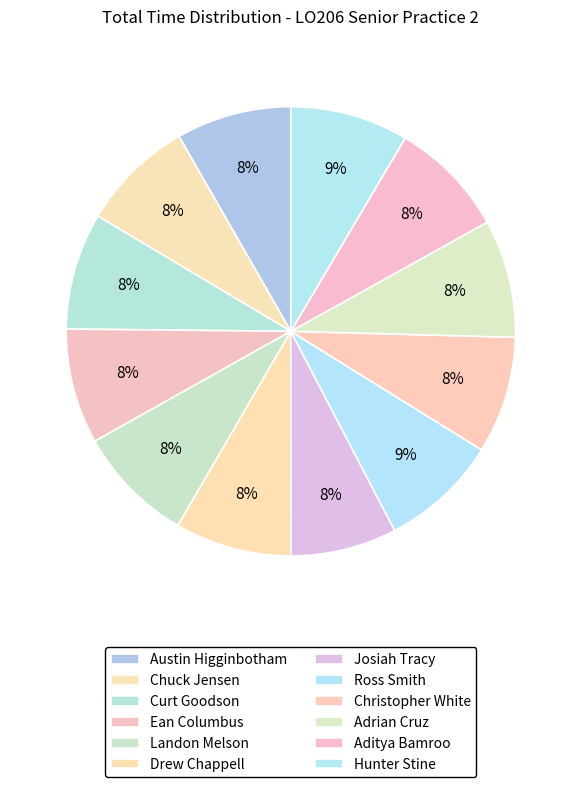

How many segments does this pie chart have?

12